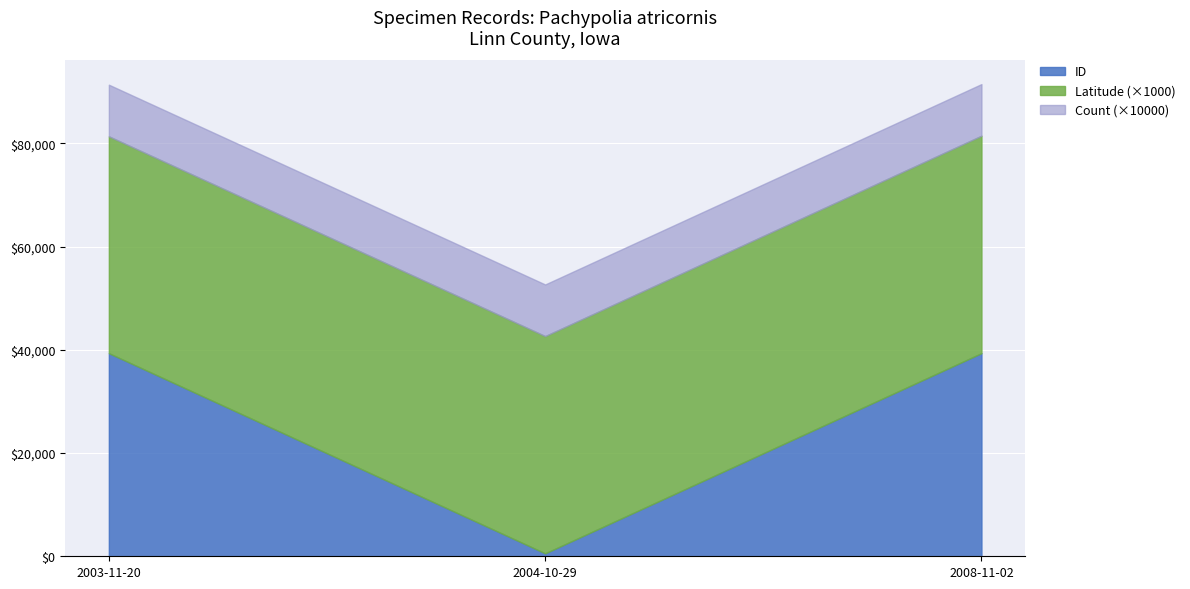

What is the value of the Count point at the 3rd from the left?

1.0